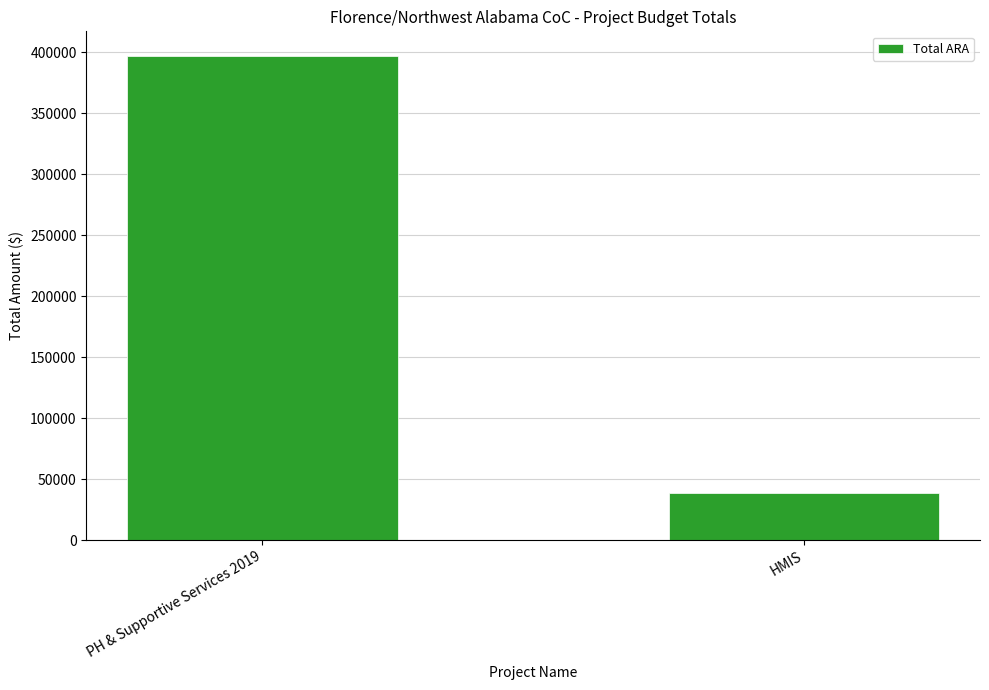

The value at HMIS is 61578. True or false?

False